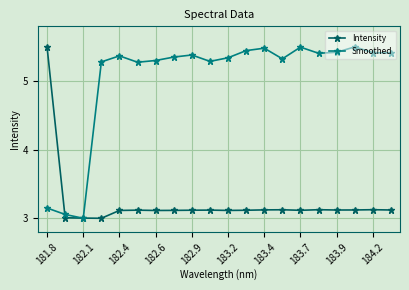

How many Smoothed values are between 5 and 6?

17